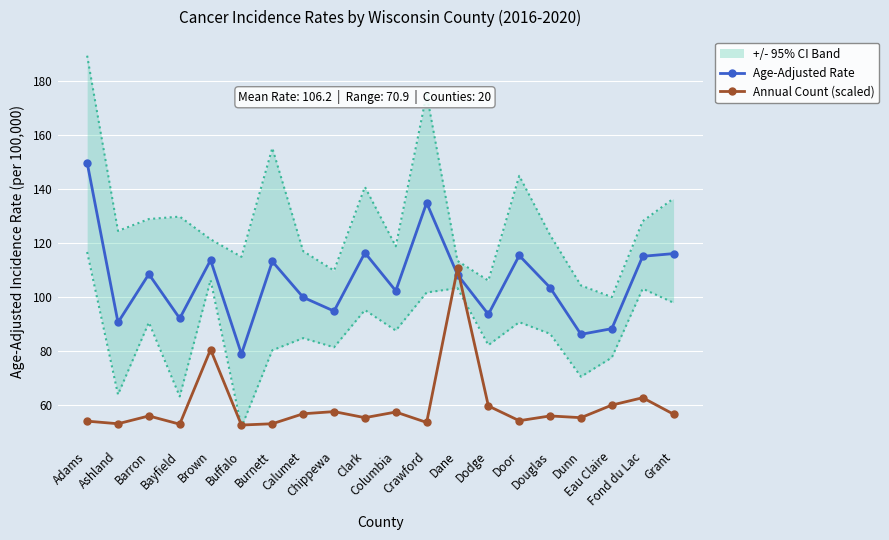

At which label does Annual Count (scaled) first exceed 56?

Barron